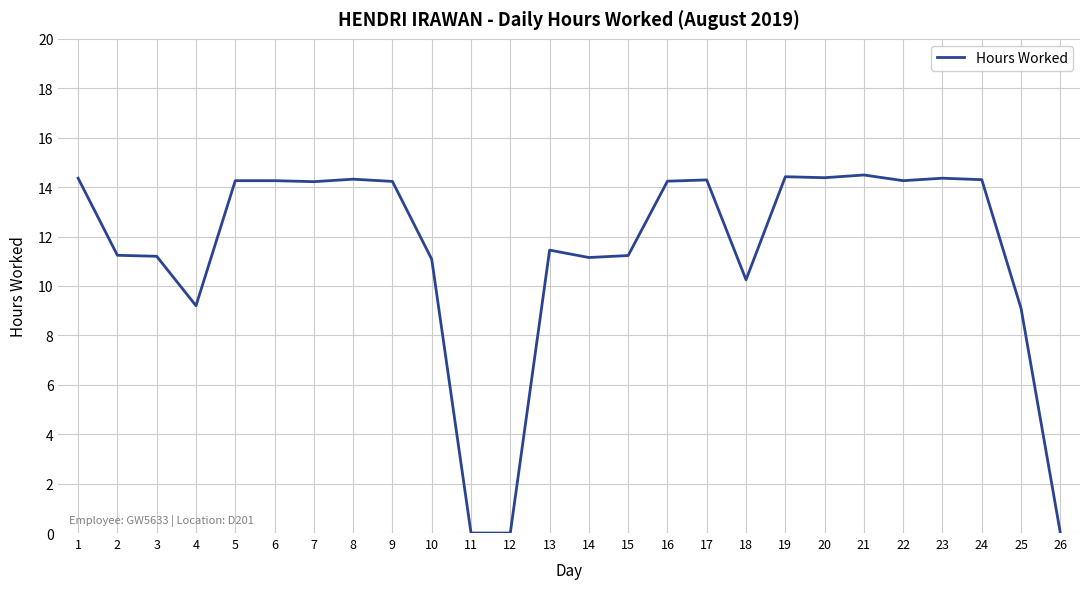

What is the sum of the values at 20 and 25?

23.5